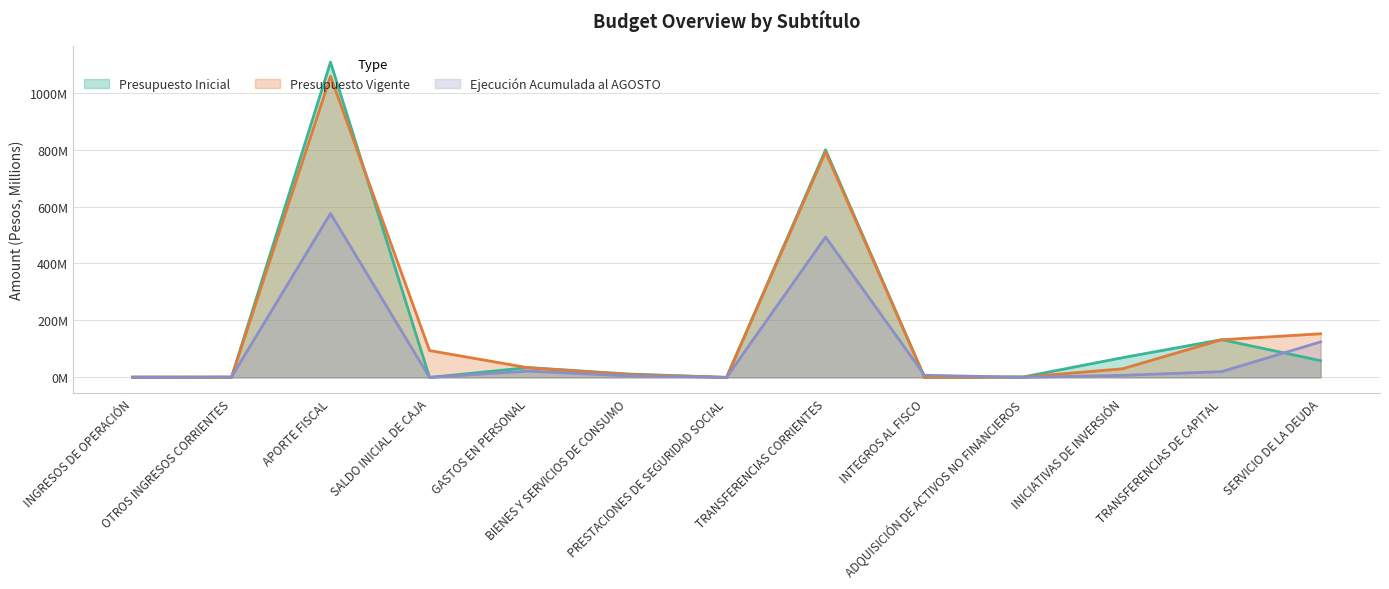

Which series has the largest total across all categories?

Presupuesto Vigente